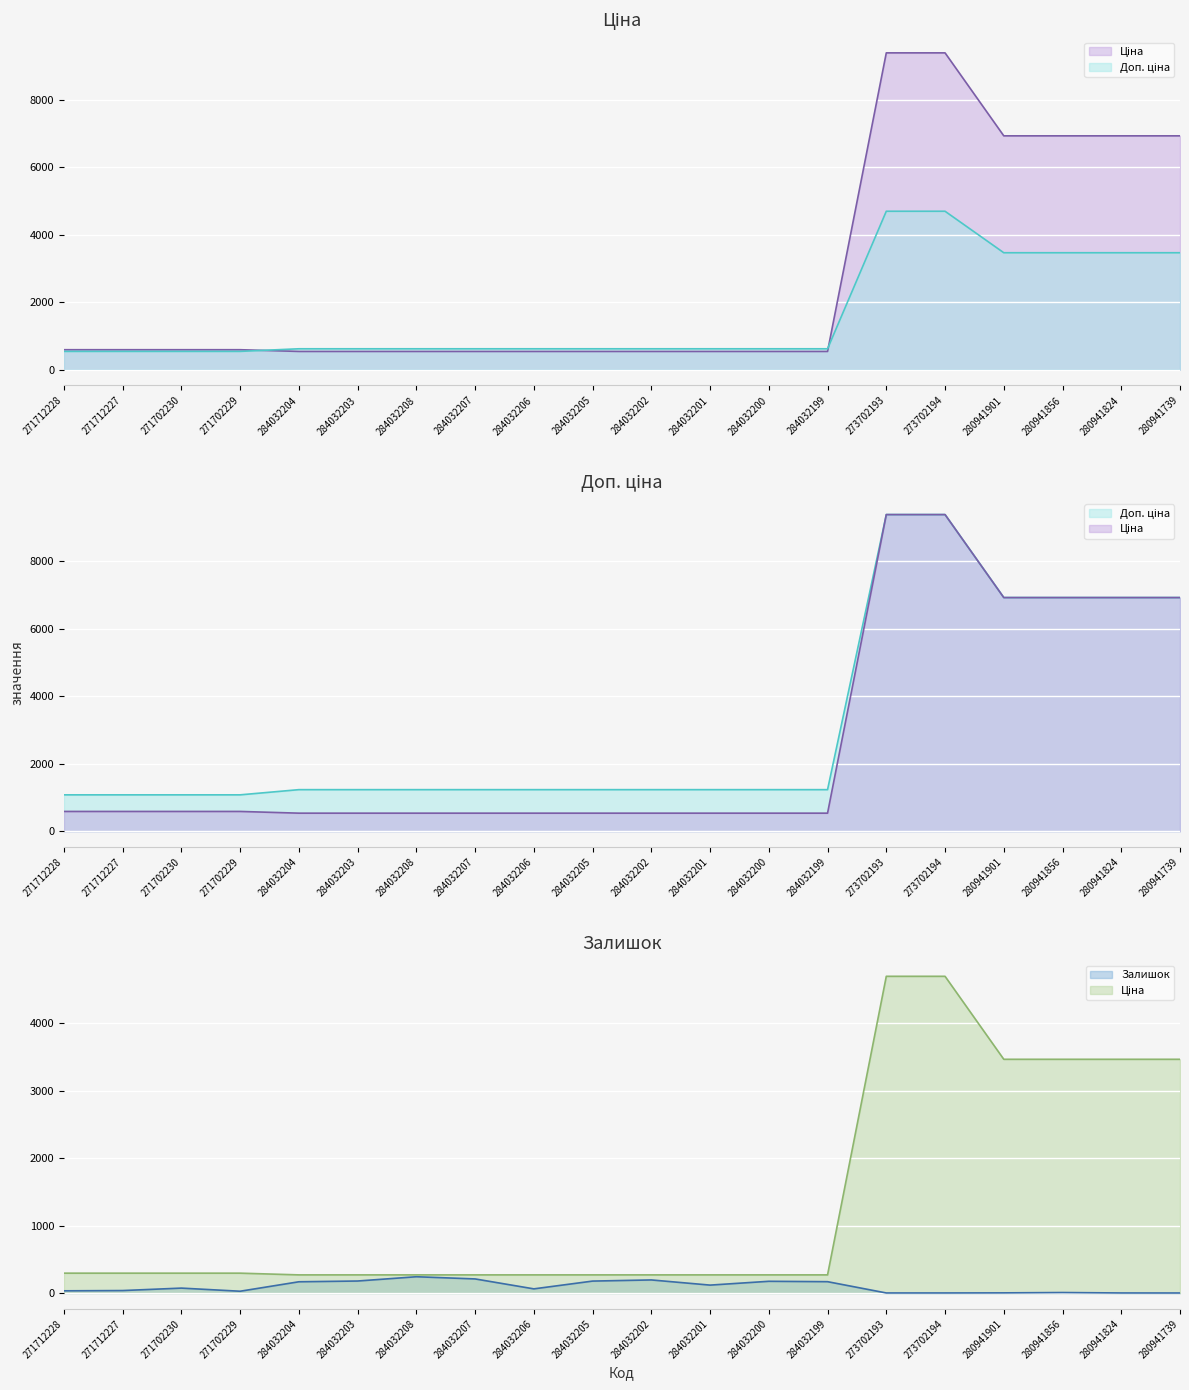

How many data points in Ціна are less than 589?

10